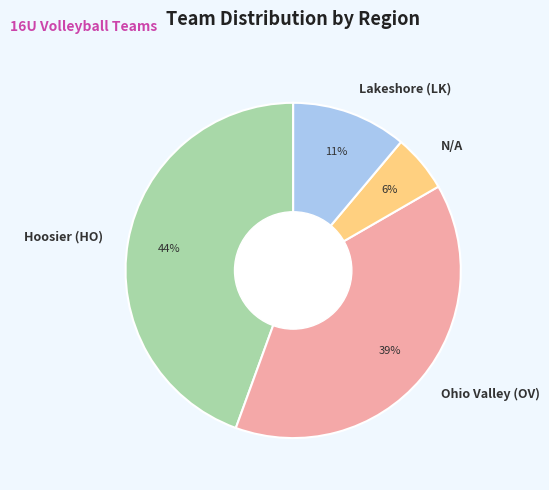

Combined, do Lakeshore (LK) and Hoosier (HO) account for over 50%?

Yes